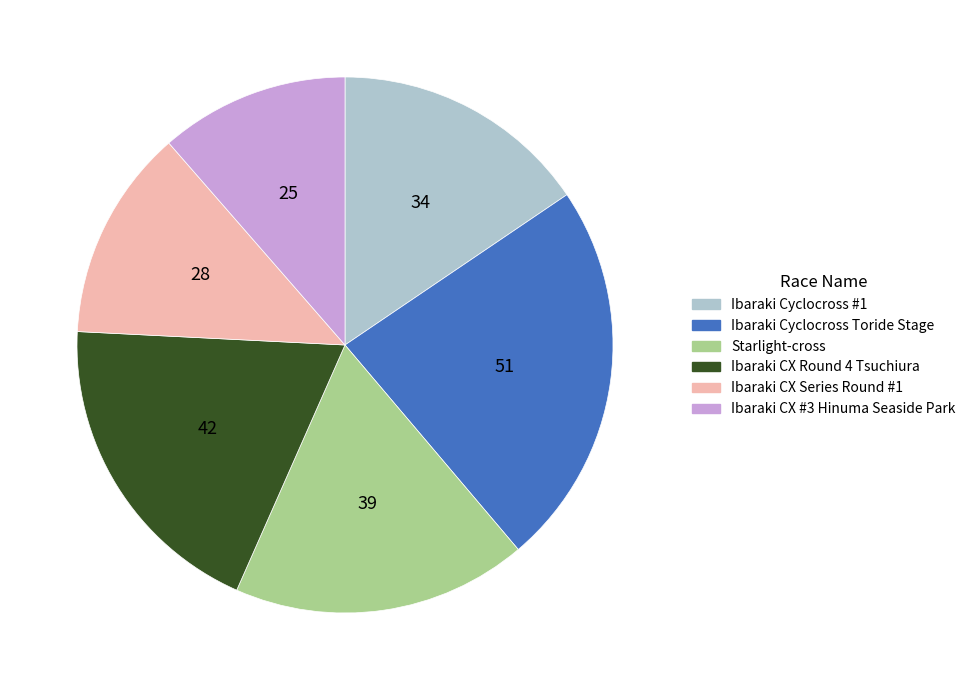

Is it true that Ibaraki Cyclocross #1 is 16% of the pie?

True